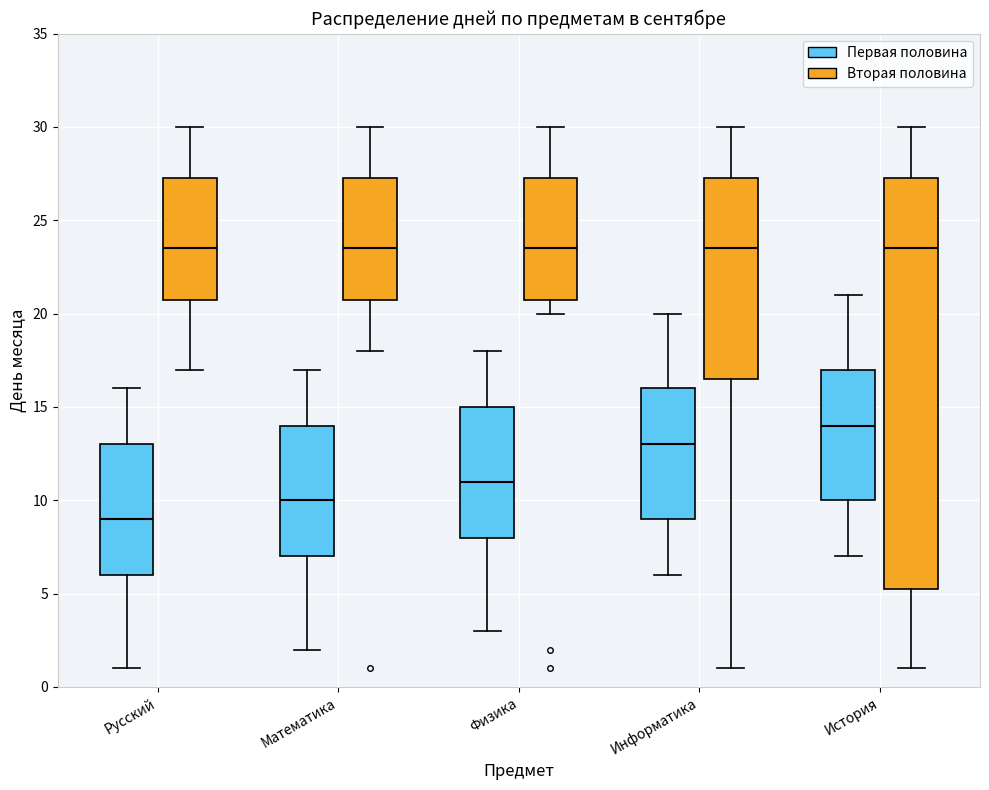

Comparing the boxes themselves (not the whiskers), which one is the tallest?

История (Вторая половина)